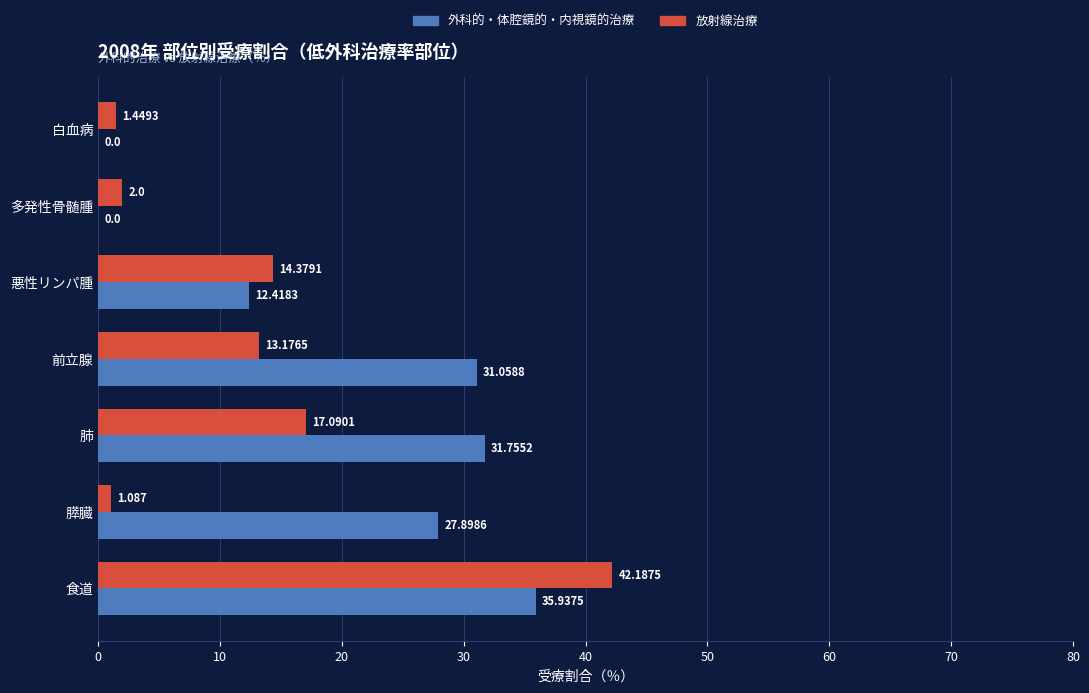

Which series has the largest range (max minus min)?

放射線治療